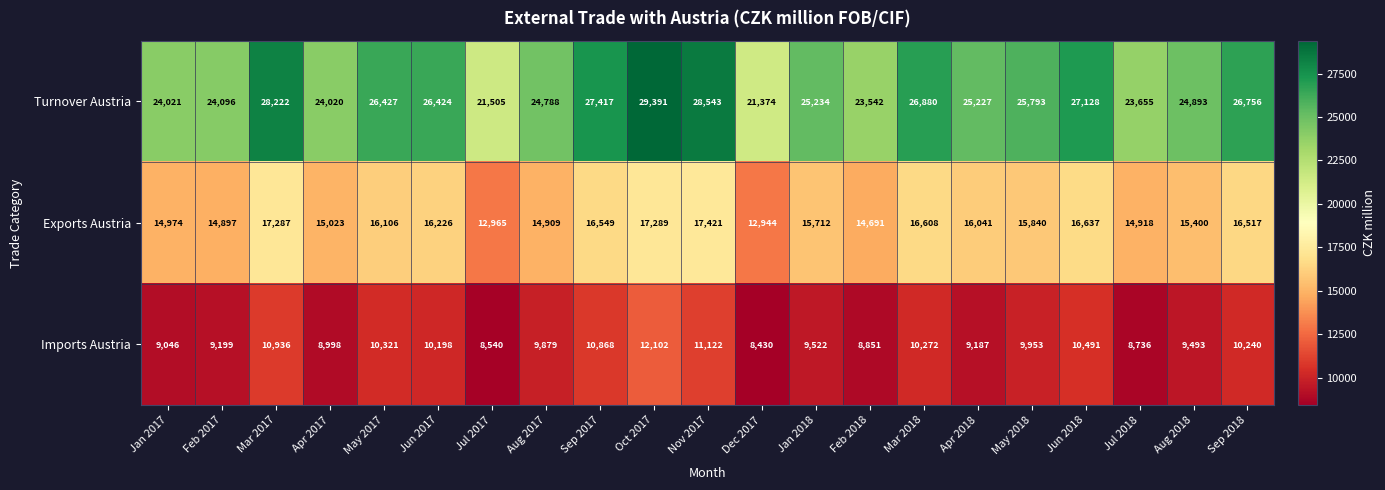

Which series has the largest range (max minus min)?

Turnover Austria